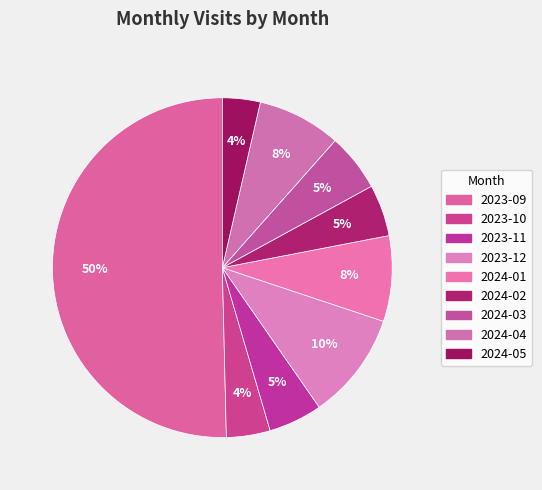

Count the number of slices in the pie.

9